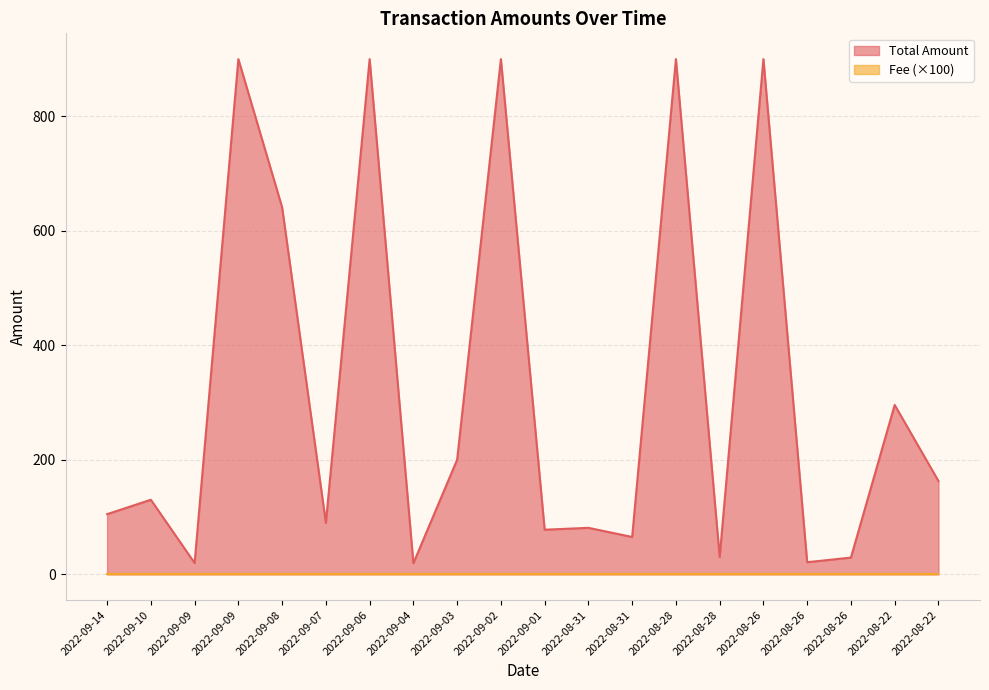

What is the smallest value displayed?

1.0